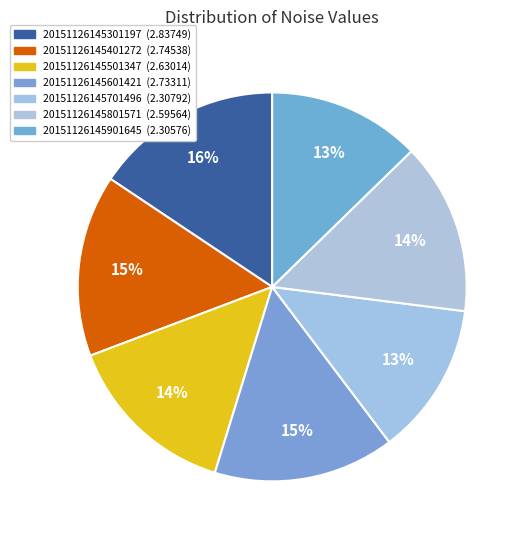

Does 20151126145501347 account for over 50% of the chart?

No